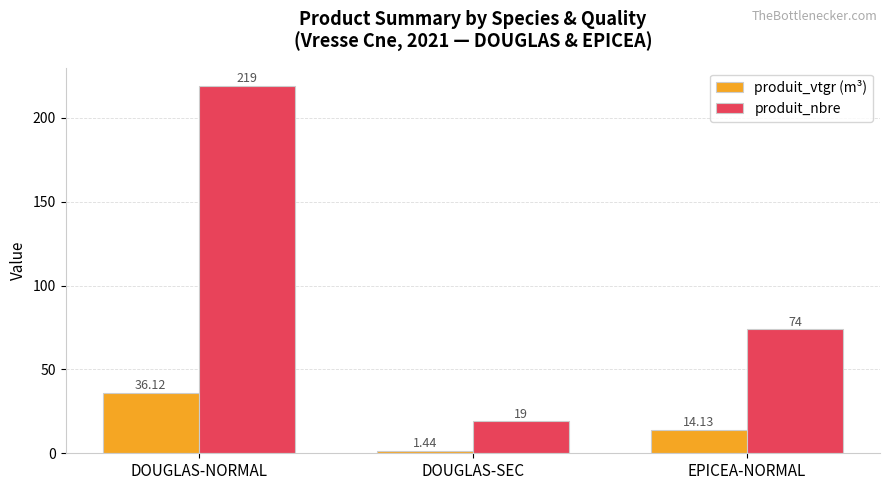

Where does the produit_nbre series first go above 74?

DOUGLAS-NORMAL